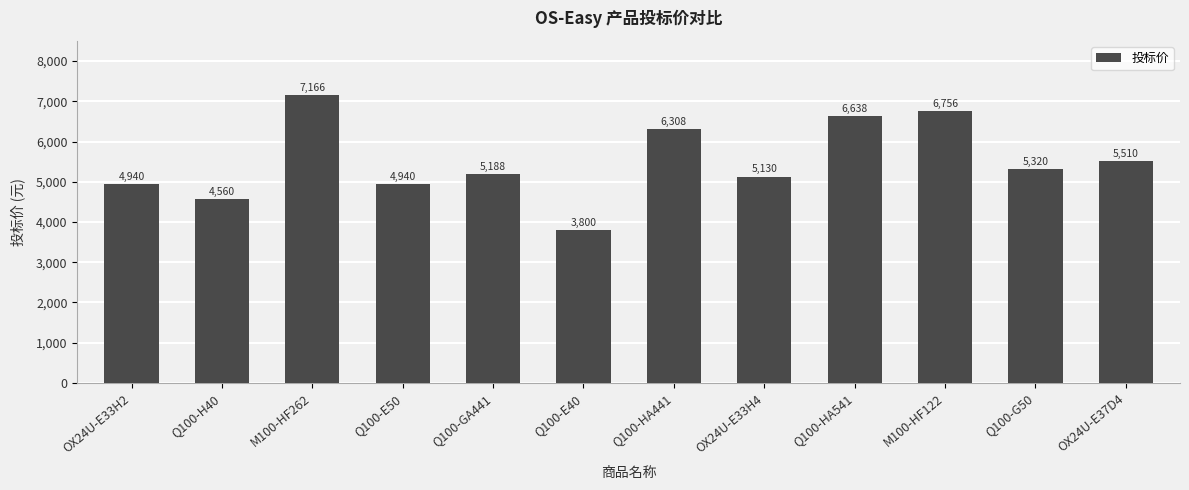

Reading left to right, what are all the values shown in this chart?

OX24U-E33H2=4940	Q100-H40=4560	M100-HF262=7166	Q100-E50=4940	Q100-GA441=5188	Q100-E40=3800	Q100-HA441=6308	OX24U-E33H4=5130	Q100-HA541=6638	M100-HF122=6756	Q100-G50=5320	OX24U-E37D4=5510